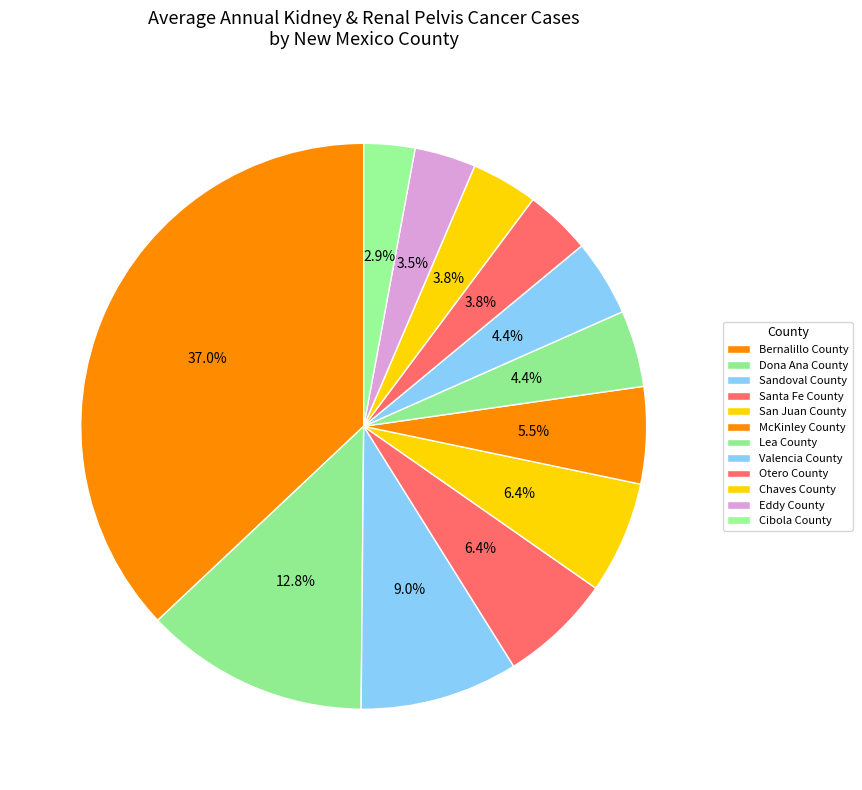

How many segments does this pie chart have?

12